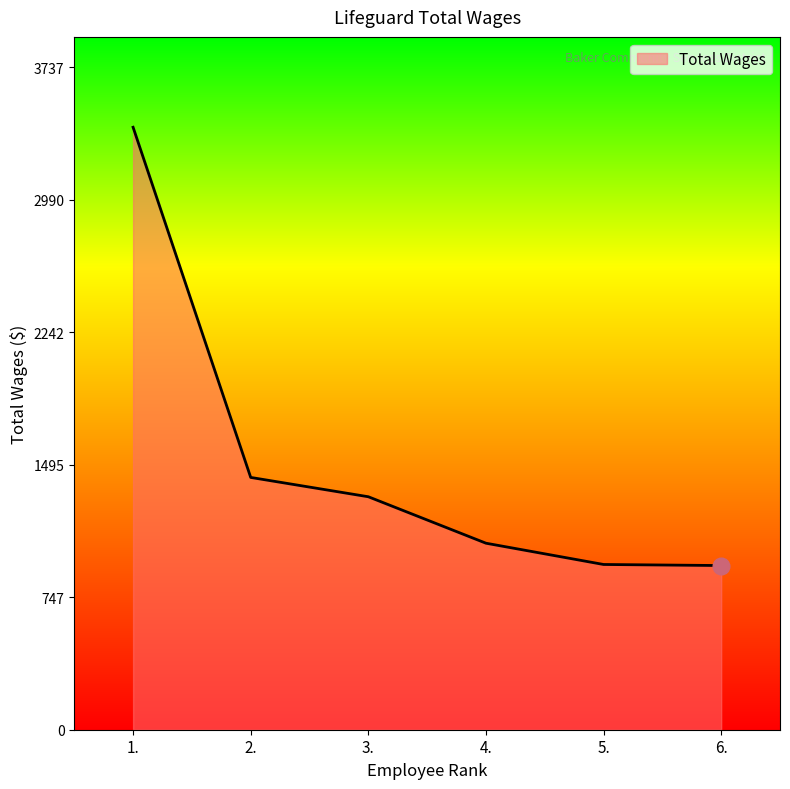

What is the change in value from 1. to 4.?

-2346